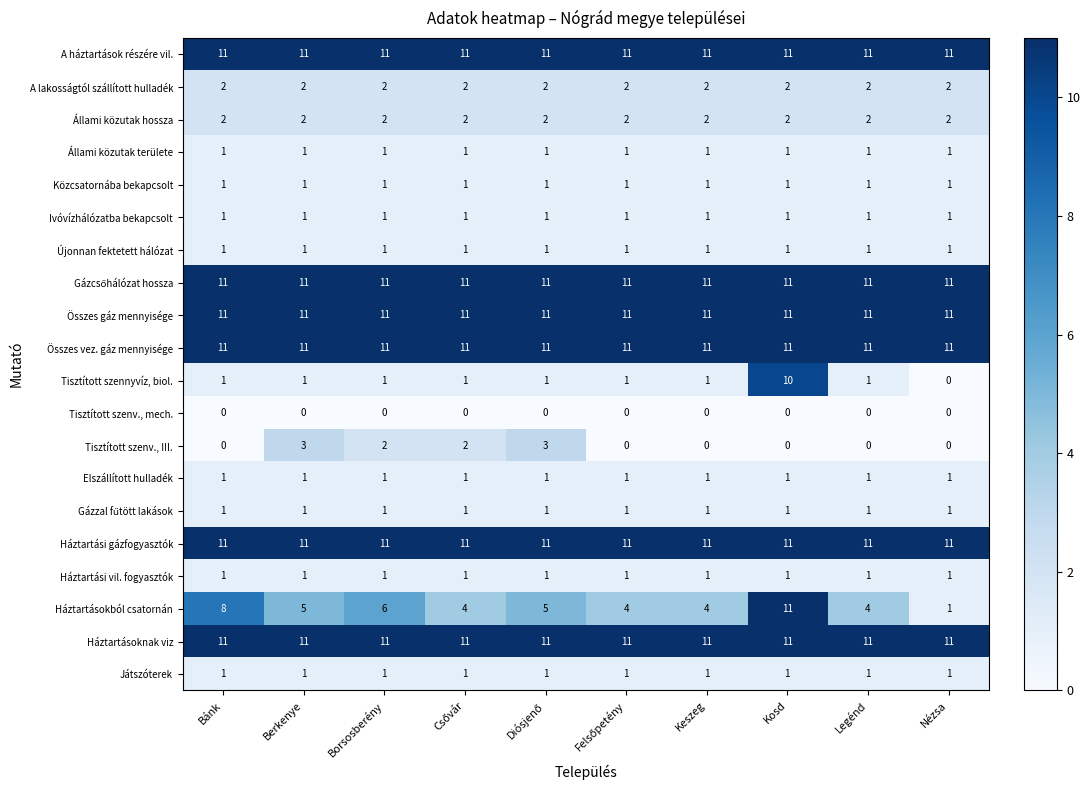

What is the total value across all series at Bánk?

87